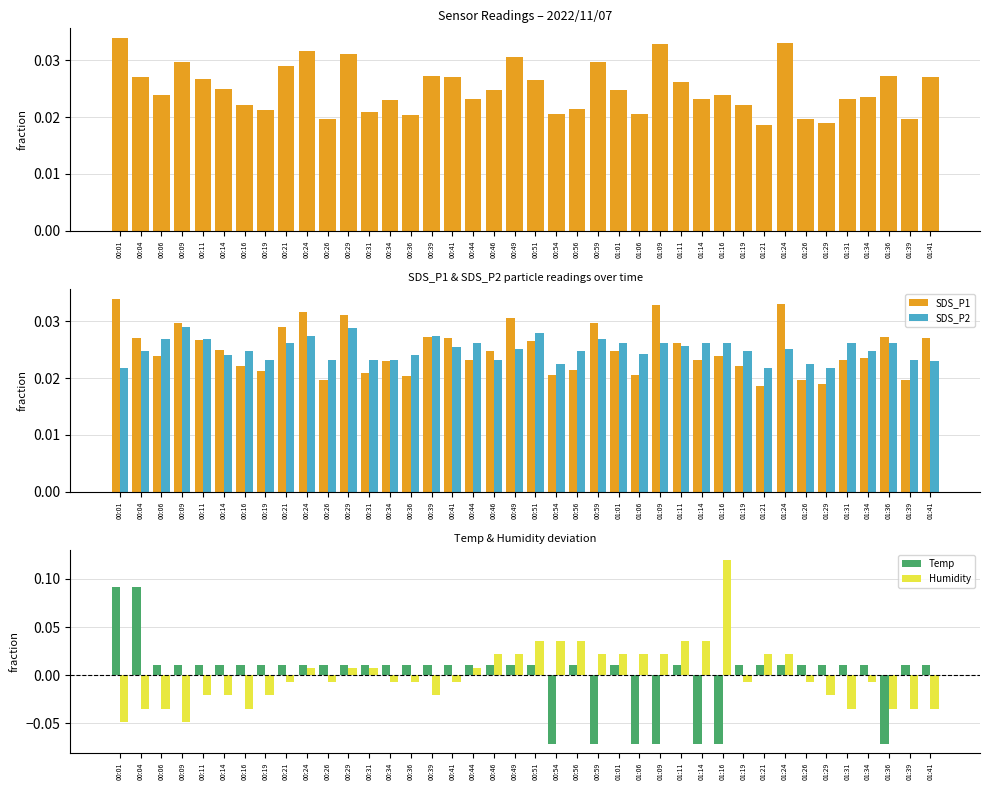

Are the bars grouped side by side (vs. stacked)?

Yes